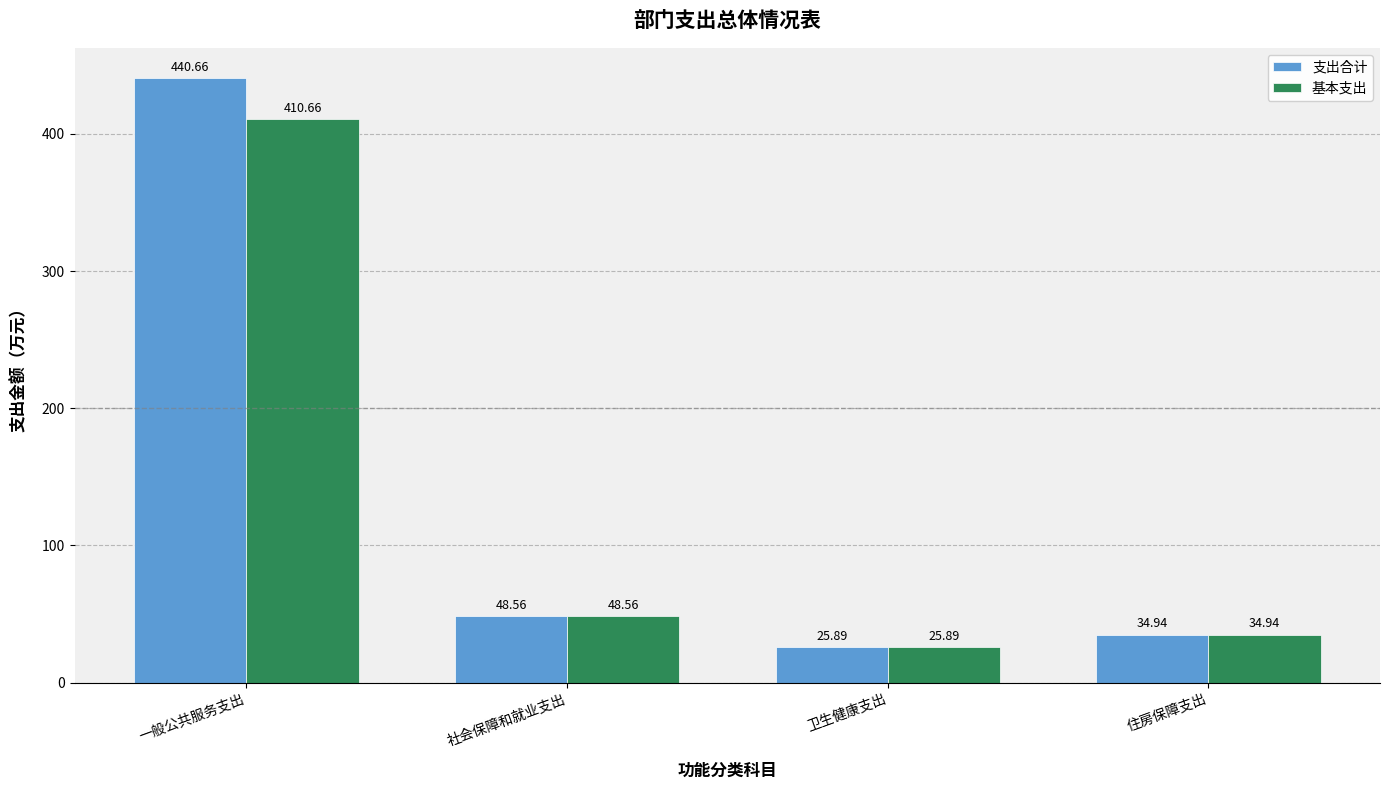

Reading left to right, transcribe all the data shown in this chart.

支出合计: 440.7	48.6	25.9	34.9
基本支出: 410.7	48.6	25.9	34.9